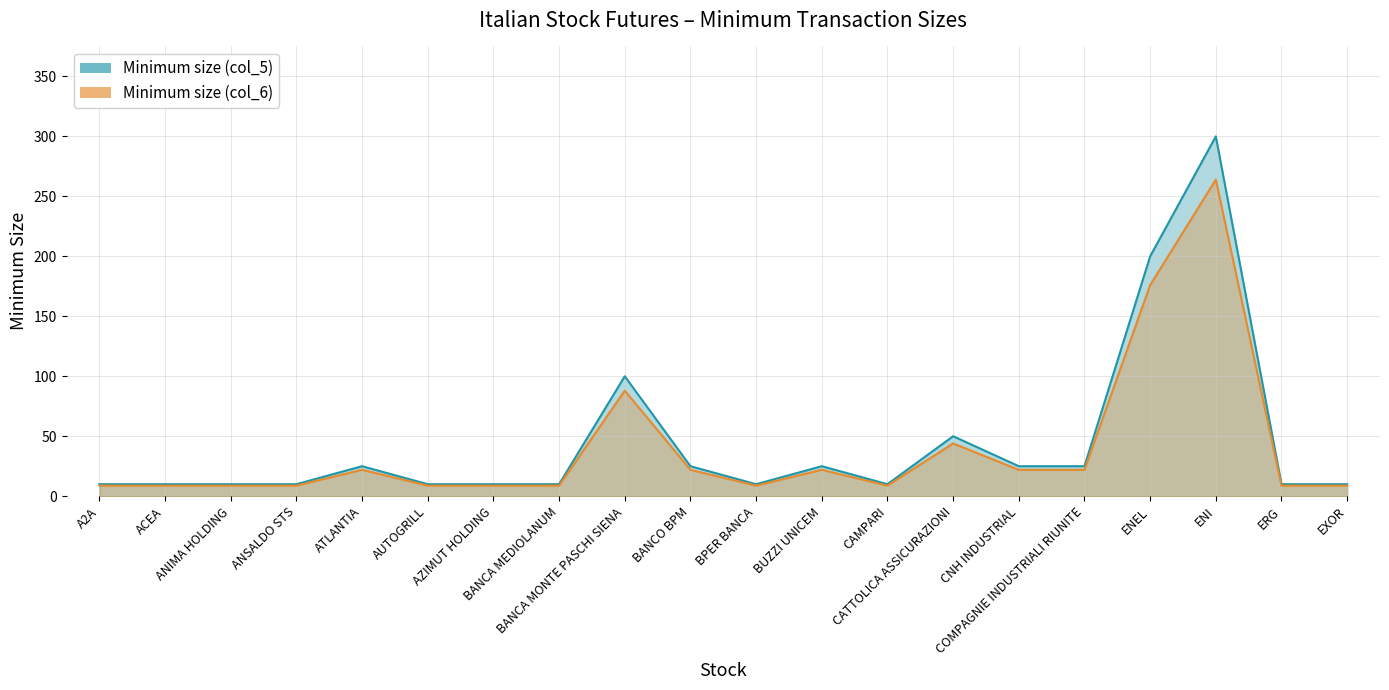

Reading right to left, extract all data points from this chart.

Minimum size (col_5): EXOR=10.0	ERG=10.0	ENI=300.0	ENEL=200.0	COMPAGNIE INDUSTRIALI RIUNITE=25.0	CNH INDUSTRIAL=25.0	CATTOLICA ASSICURAZIONI=50.0	CAMPARI=10.0	BUZZI UNICEM=25.0	BPER BANCA=10.0	BANCO BPM=25.0	BANCA MONTE PASCHI SIENA=100.0	BANCA MEDIOLANUM=10.0	AZIMUT HOLDING=10.0	AUTOGRILL=10.0	ATLANTIA=25.0	ANSALDO STS=10.0	ANIMA HOLDING=10.0	ACEA=10.0	A2A=10.0
Minimum size (col_6): EXOR=8.8	ERG=8.8	ENI=264.0	ENEL=176.0	COMPAGNIE INDUSTRIALI RIUNITE=22.0	CNH INDUSTRIAL=22.0	CATTOLICA ASSICURAZIONI=44.0	CAMPARI=8.8	BUZZI UNICEM=22.0	BPER BANCA=8.8	BANCO BPM=22.0	BANCA MONTE PASCHI SIENA=88.0	BANCA MEDIOLANUM=8.8	AZIMUT HOLDING=8.8	AUTOGRILL=8.8	ATLANTIA=22.0	ANSALDO STS=8.8	ANIMA HOLDING=8.8	ACEA=8.8	A2A=8.8